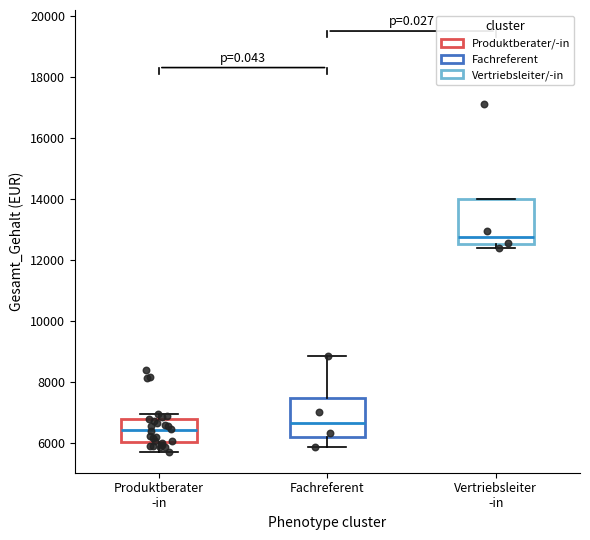

Reading left to right, transcribe this box plot: for each box, give where its median line is, the range the box spans, and where its two whiskers end, as read against the y-axis. The values are not printed on the chart, so give them approximately, as read against the axis.

Produktberater -in: median 6400, box 6000 to 6800, whiskers 5800 to 7000
Fachreferent: median 6600, box 6200 to 7400, whiskers 5800 to 8800
Vertriebsleiter -in: median 12800, box 12600 to 14000, whiskers 12400 to 14000